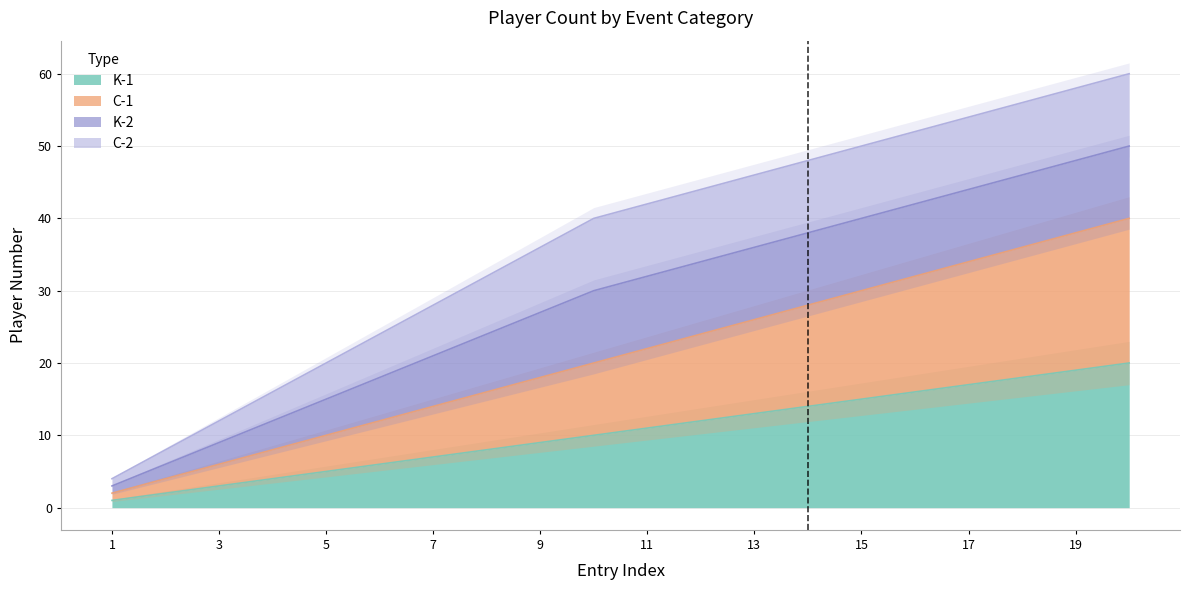

Is the value of C-1 at 9 greater than the value of K-1 at 6?

Yes